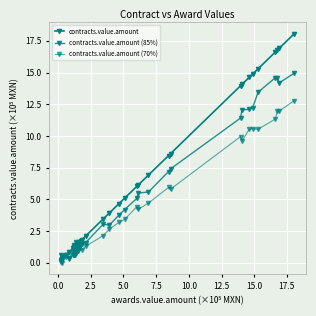

At how many categories does at least one series exceed 11?

9